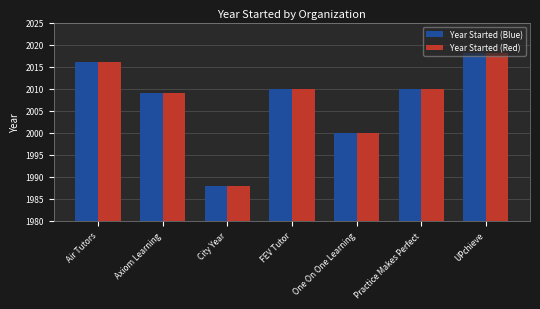

At which category is the sum across all series the highest?

UPchieve